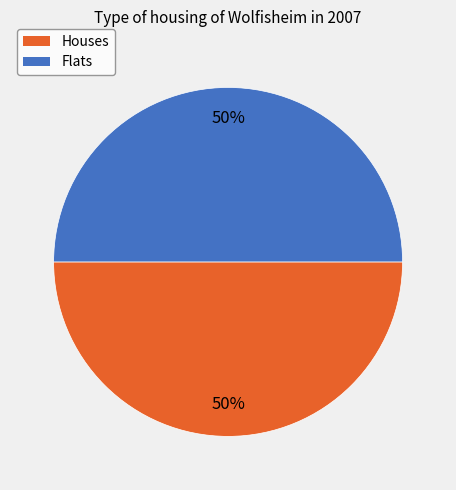

To the nearest percent, what is the average slice percentage?

50%